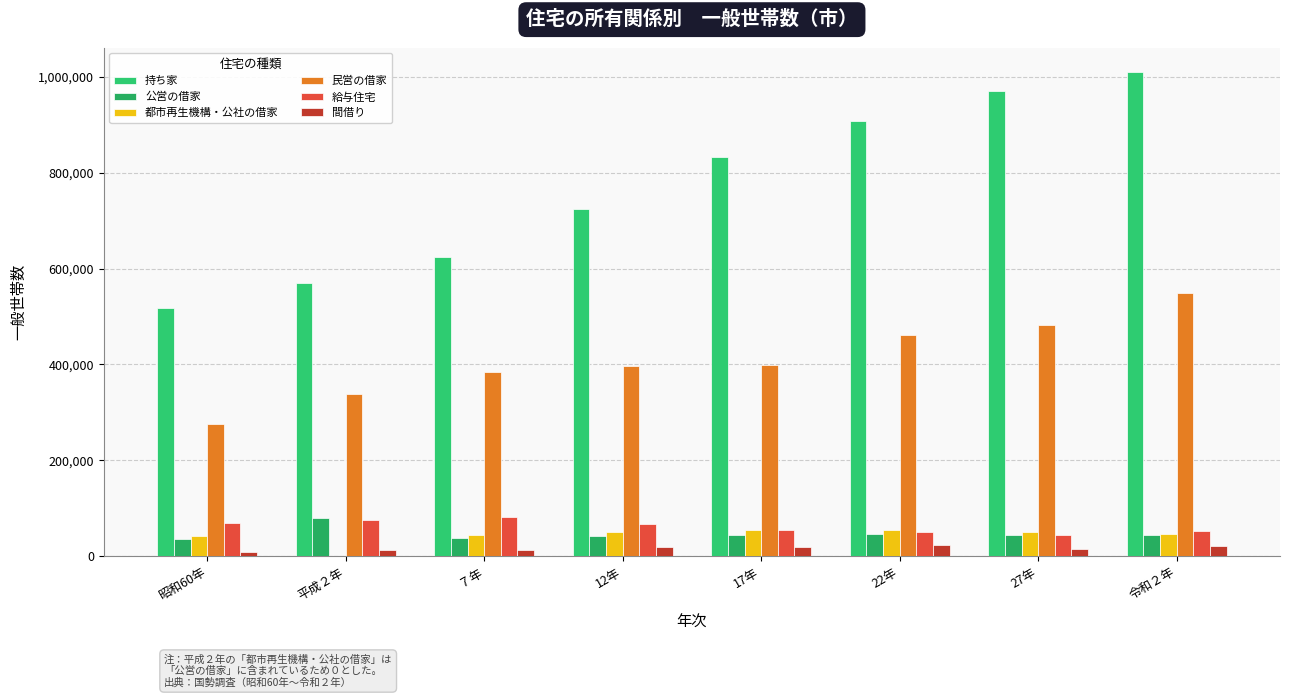

Read the 給与住宅 value at 平成２年.

74775